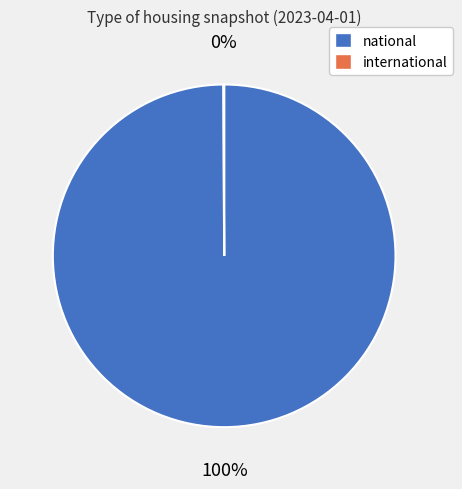

Is it true that national is 100% of the pie?

True